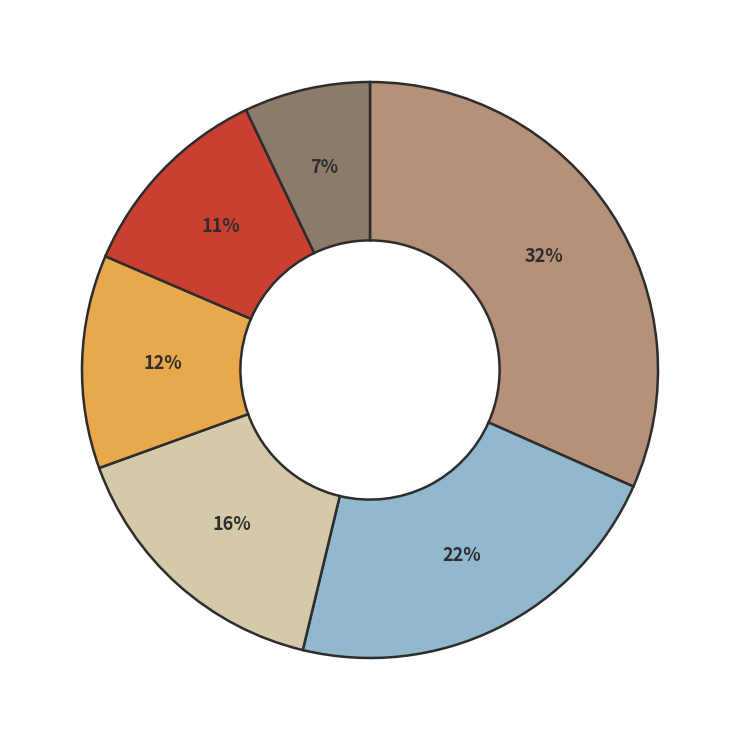

To the nearest percent, what is the average slice percentage?

17%